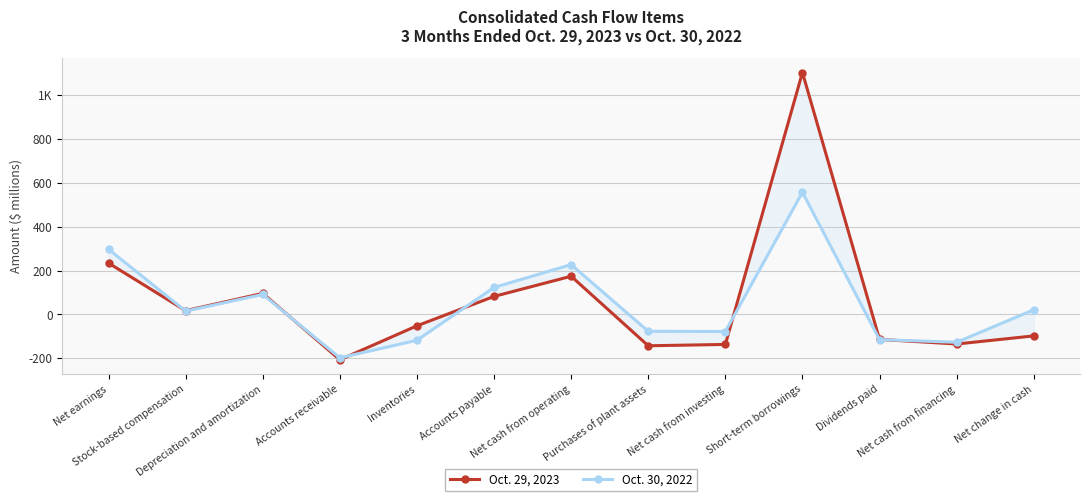

Where is the first local minimum for Oct. 29, 2023?

Stock-based compensation